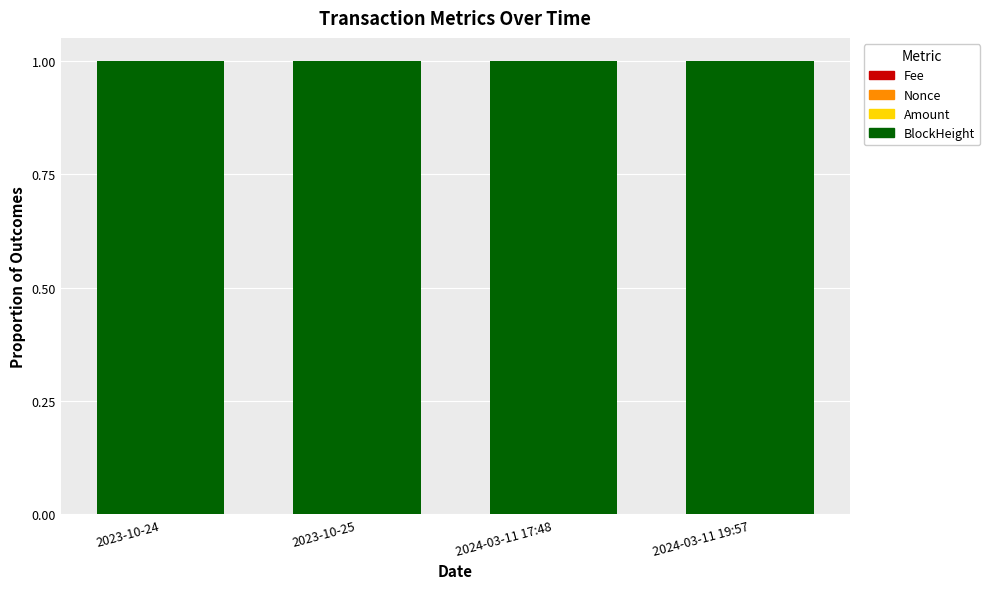

What is the total value across all series at 2024-03-11 17:48?

1.0